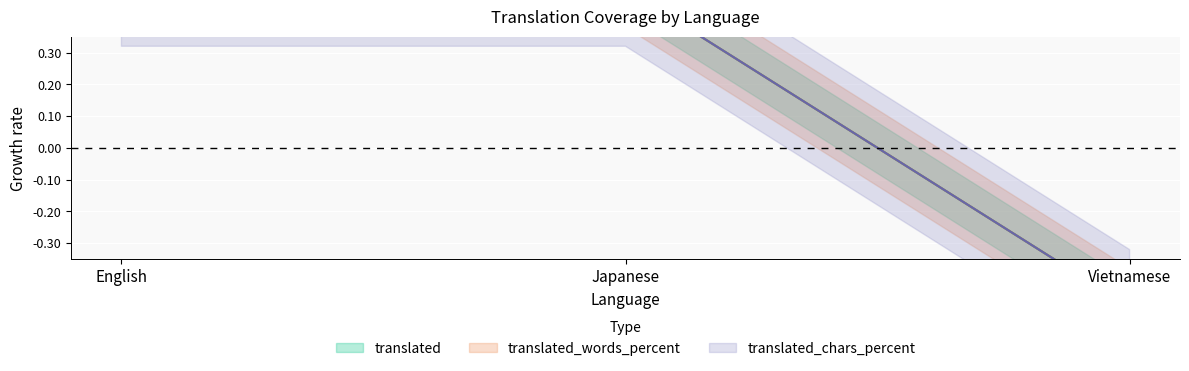

How many data points does each series have?

3